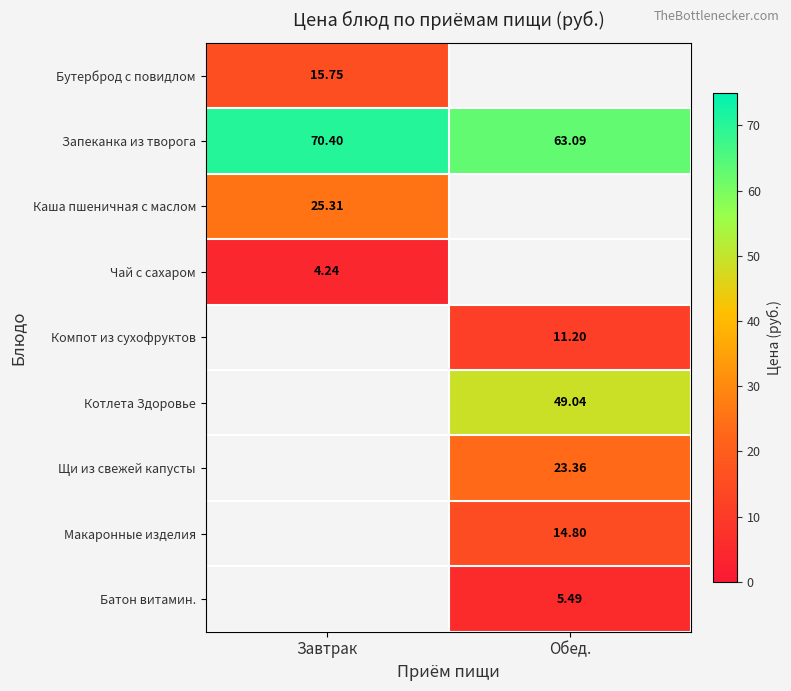

Is the value of Щи из свежей капусты at Обед. greater than the value of Каша пшеничная с маслом at Завтрак?

No